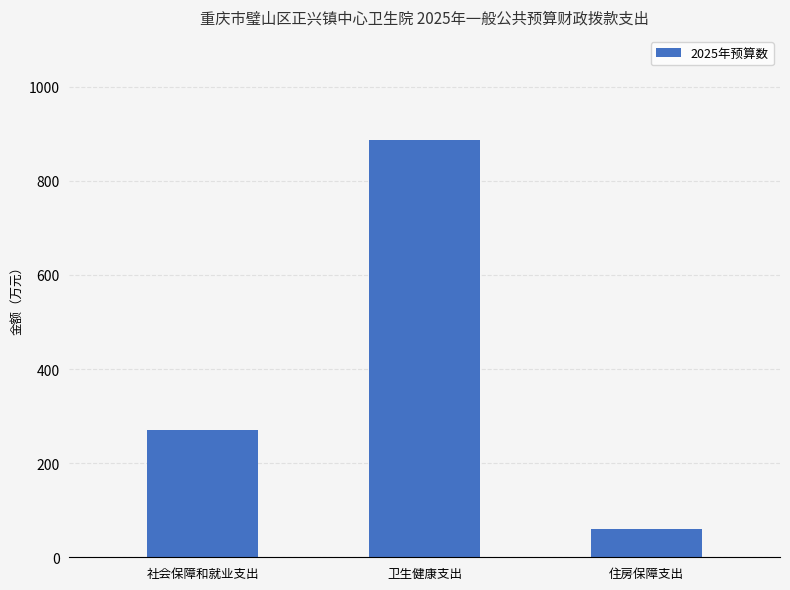

What is the sum of the values at 社会保障和就业支出 and 卫生健康支出?

1157.0